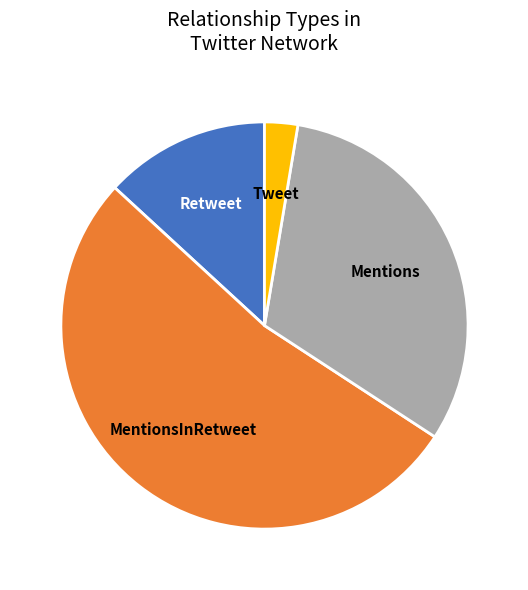

How many slices are in this pie chart?

4